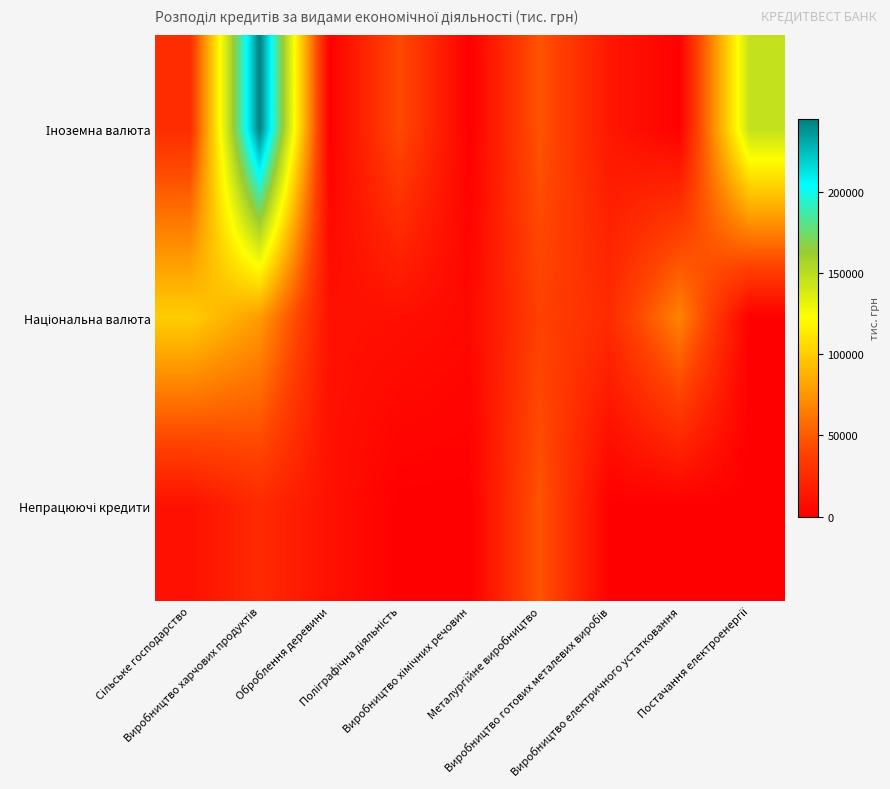

Which series has the largest range (max minus min)?

Іноземна валюта